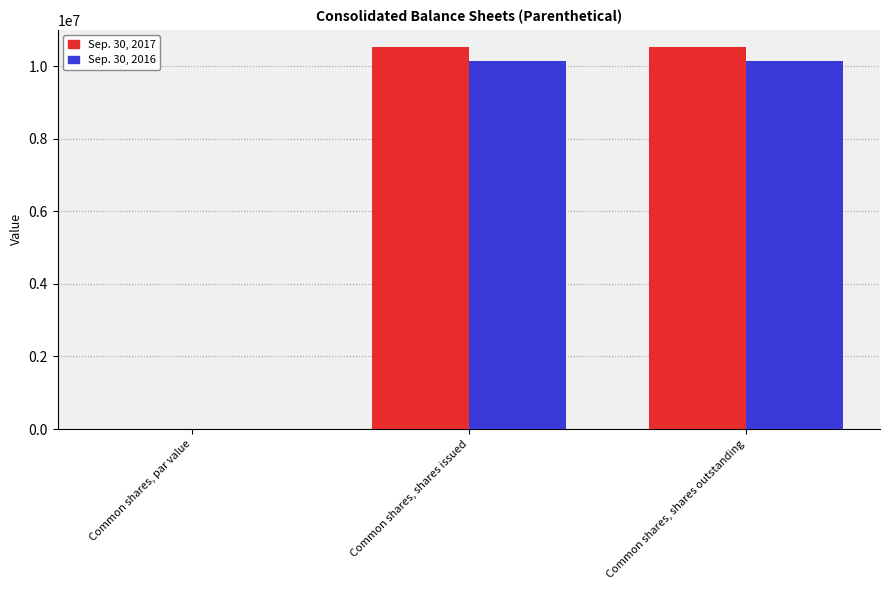

Reading right to left, what are all the values shown in this chart?

Sep. 30, 2017: Common shares, shares outstanding=10520096	Common shares, shares issued=10520096	Common shares, par value=0
Sep. 30, 2016: Common shares, shares outstanding=10136258	Common shares, shares issued=10136258	Common shares, par value=0